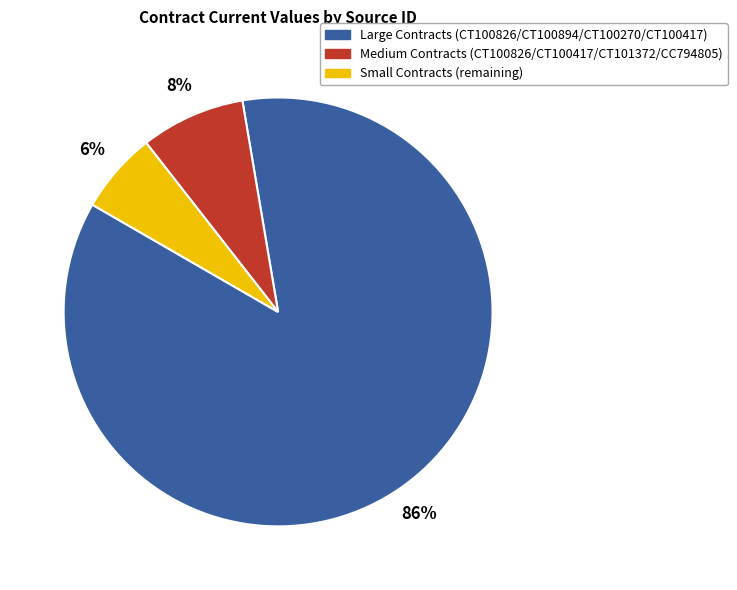

Is there a majority slice in this chart?

Yes